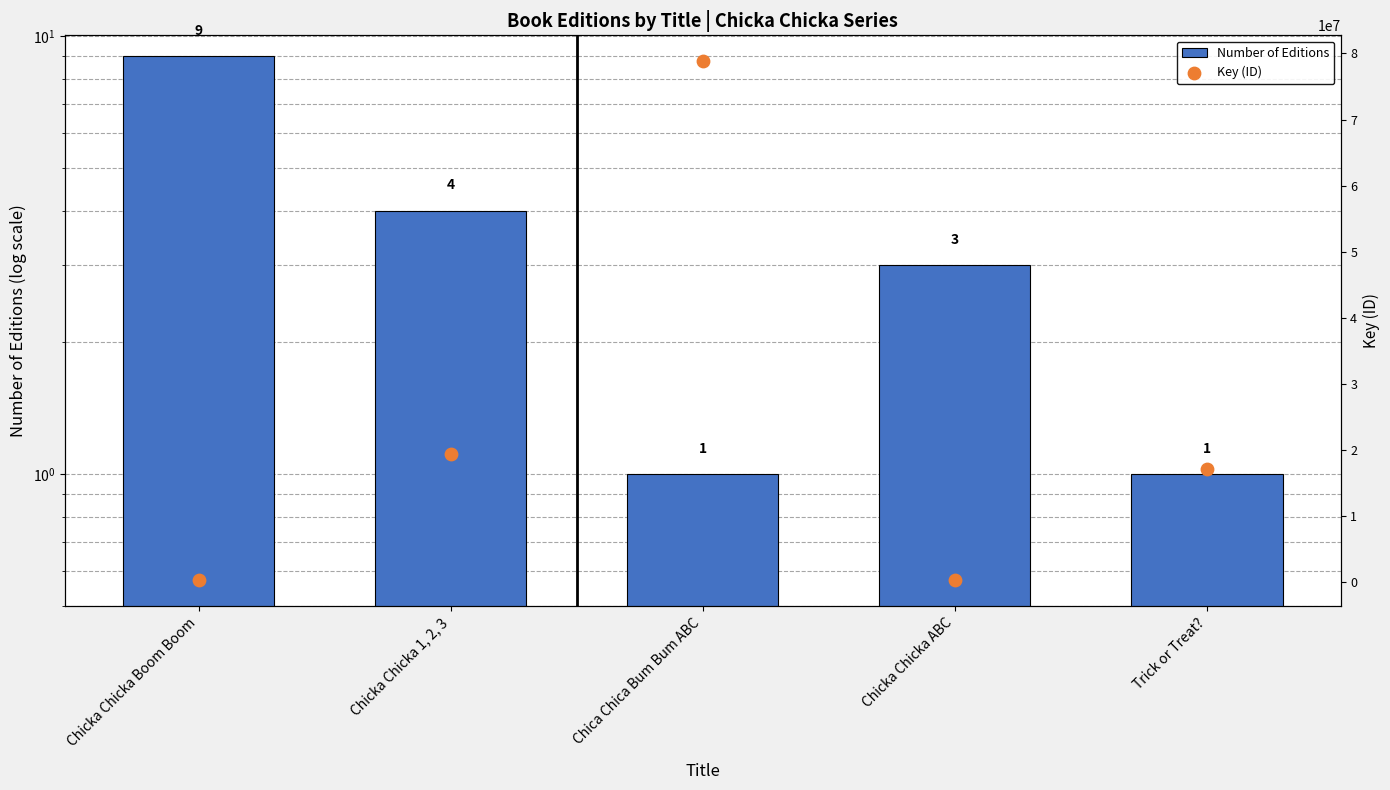

Which series reaches the minimum Y coordinate?

Number of Editions